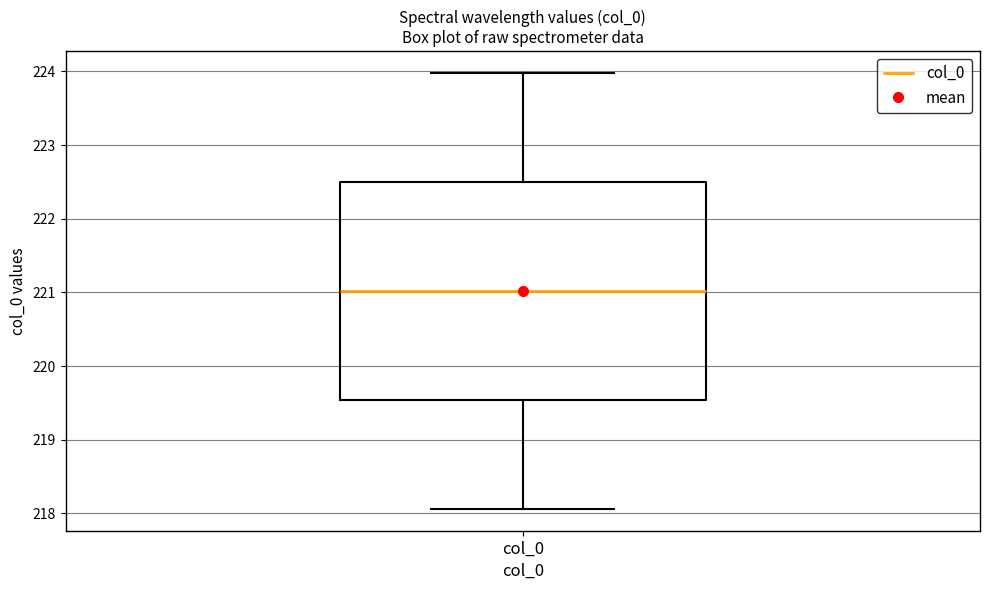

Read this box plot against the y-axis: the position of the median line, the range covered by the box, and the ends of both whiskers. The values are not printed on the chart, so give them approximately, as read against the axis.

median 221.0, box 219.5 to 222.5, whiskers 218.1 to 224.0